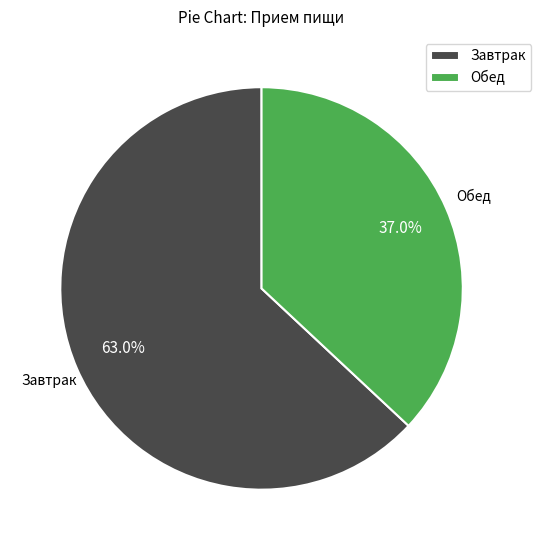

Do Завтрак and Обед together represent more than half of the pie?

Yes